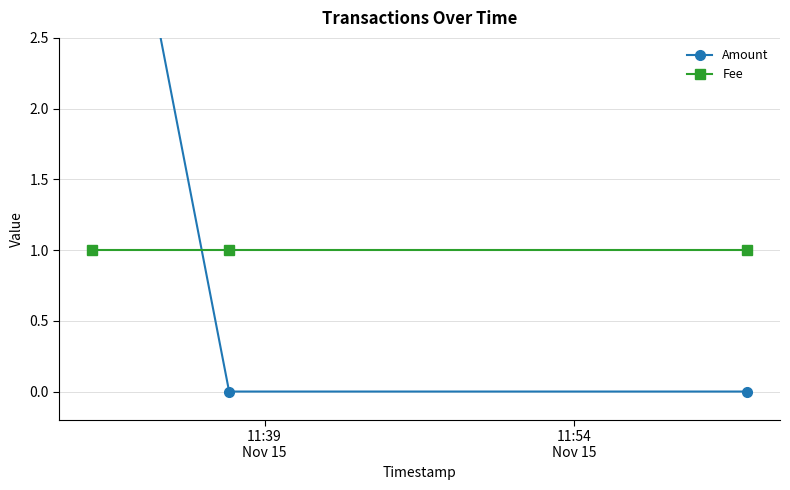

What is the total value across all series at 11:54
Nov 15?

1